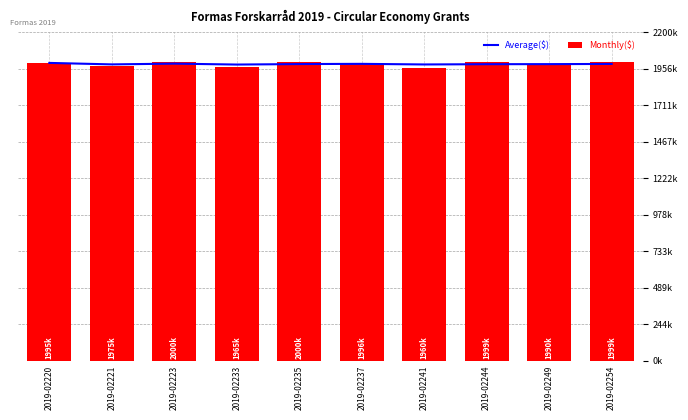

Read the Average($) value at 2019-02235.

1986846.9